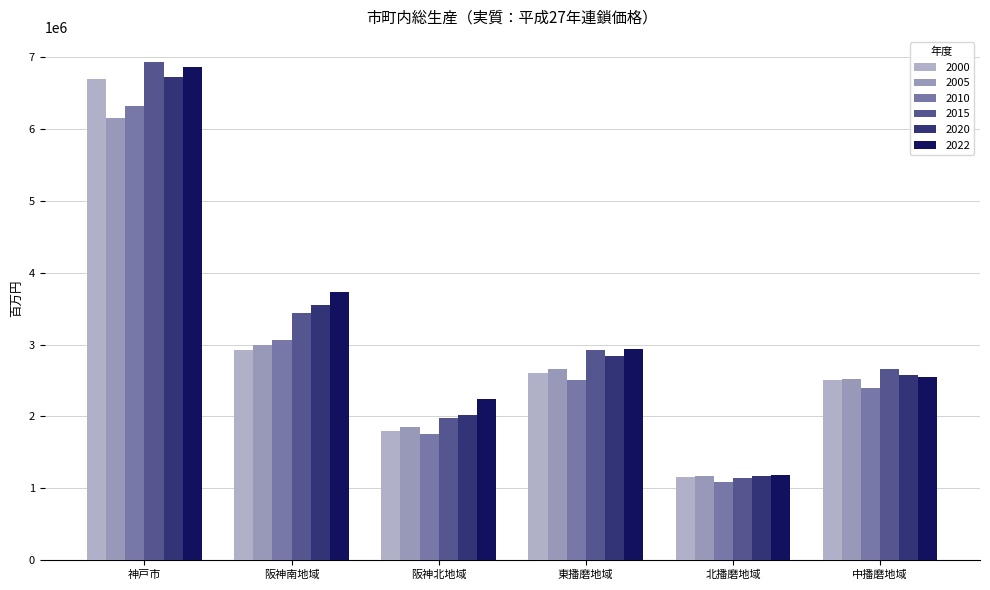

Where does the 2020 series first go above 2834371?

神戸市